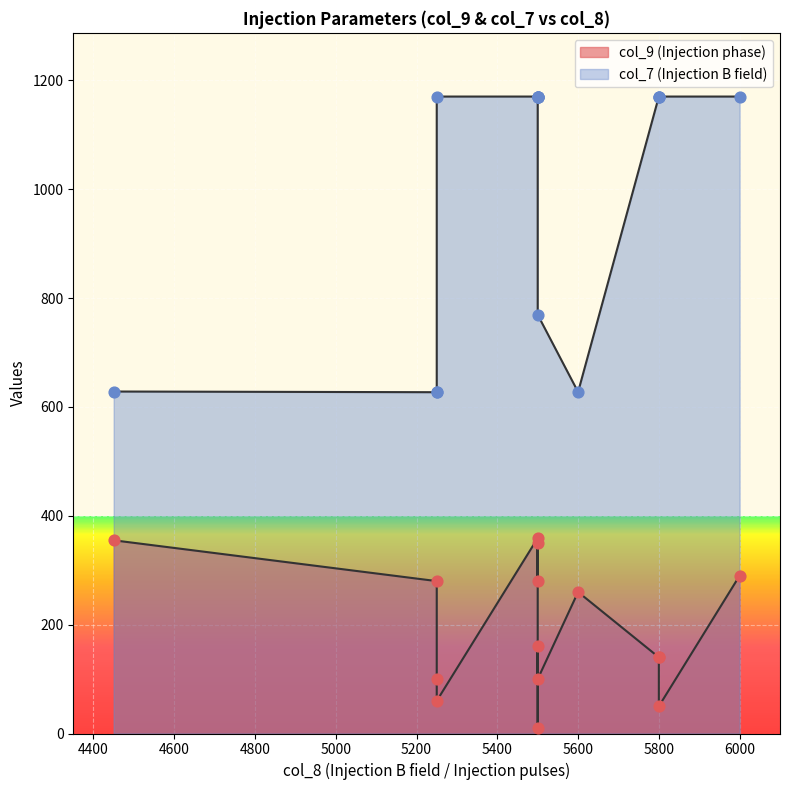

Which series reaches the maximum Y coordinate?

col_7